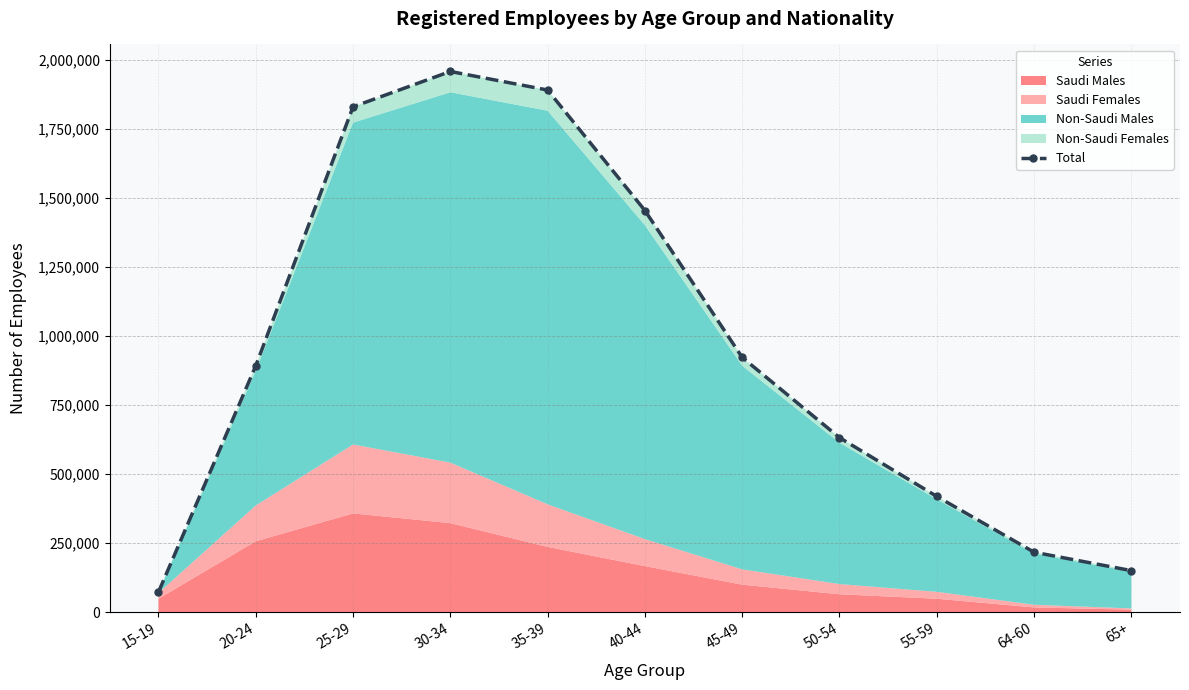

What is the smallest value displayed?

72692